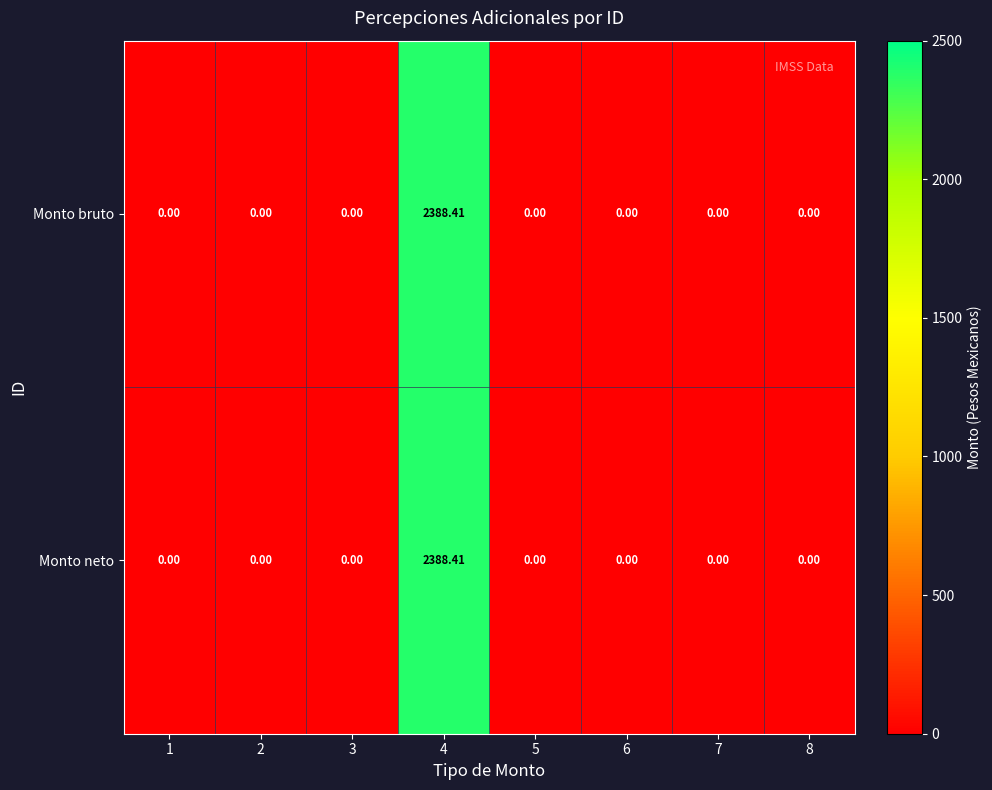

Is the value of Monto bruto at 2 greater than the value of Monto neto at 4?

No